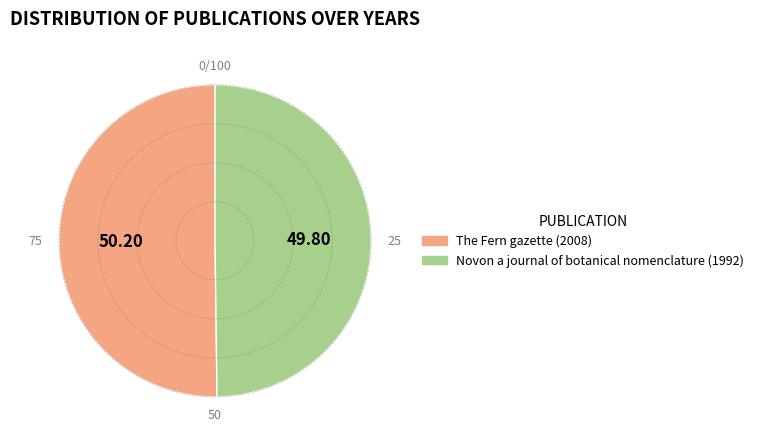

Combined, do Novon a journal of botanical nomenclature (1992) and The Fern gazette (2008) account for over 50%?

Yes